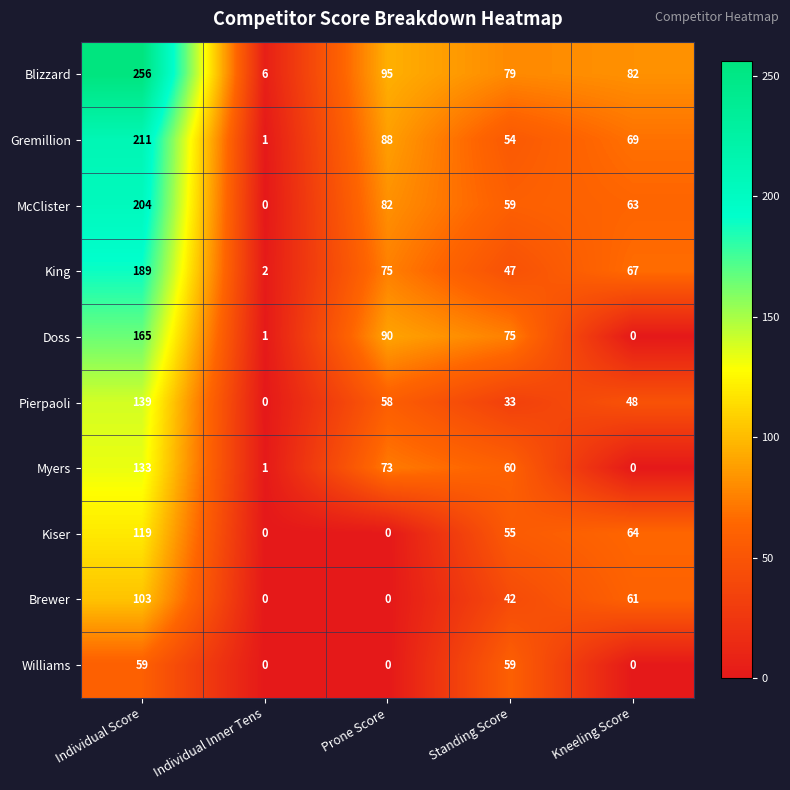

What is the average value of the McClister series?

82